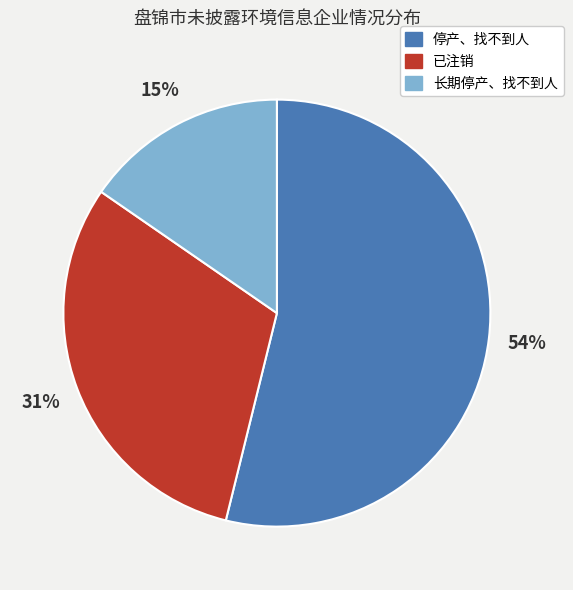

To the nearest percent, what percentage of the pie is 长期停产、找不到人?

15%